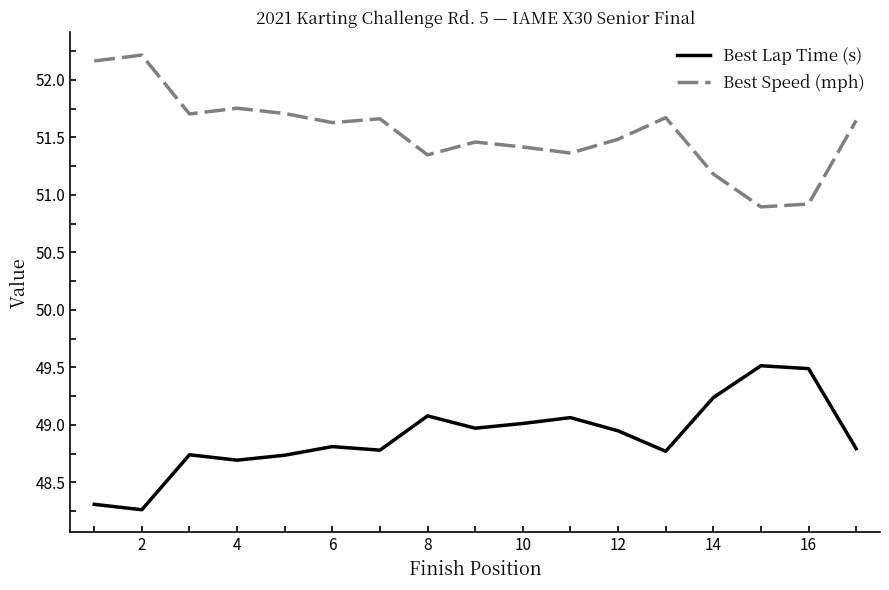

List the series in order of their peak value, lowest first.

Best Lap Time (s), Best Speed (mph)